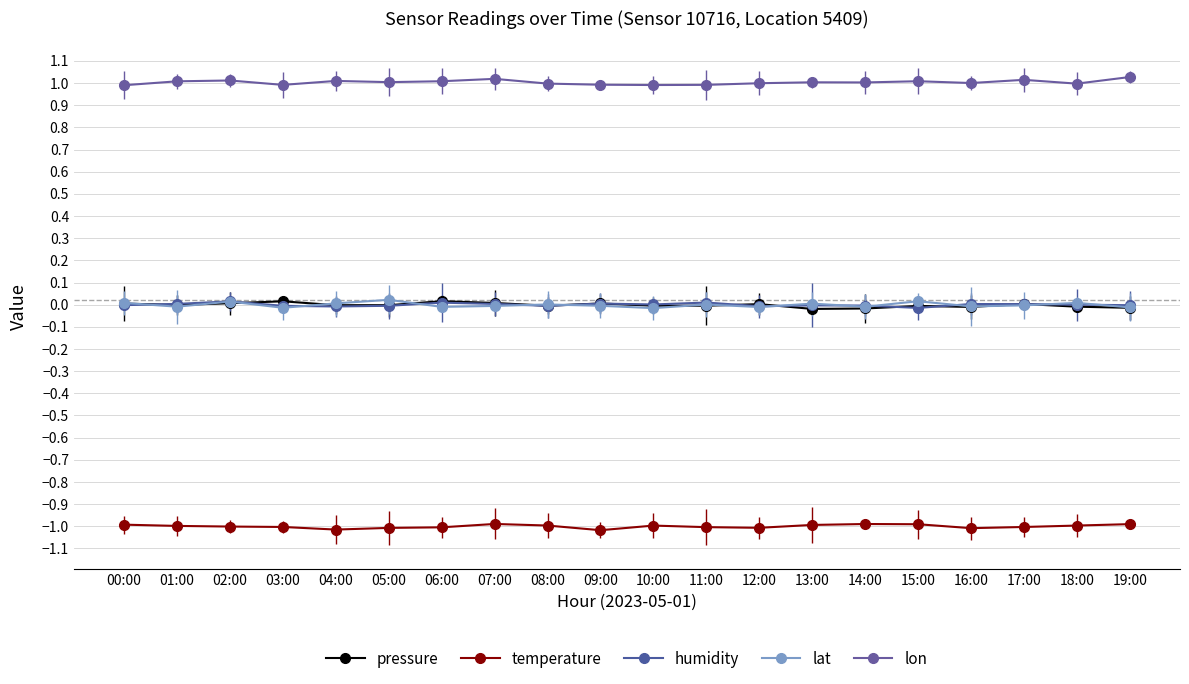

List the series in order of their peak value, lowest first.

temperature, humidity, pressure, lat, lon